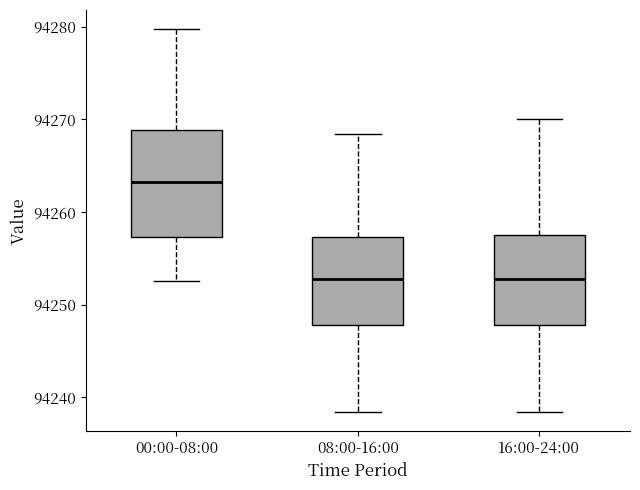

Comparing the boxes themselves (not the whiskers), which one is the tallest?

00:00-08:00